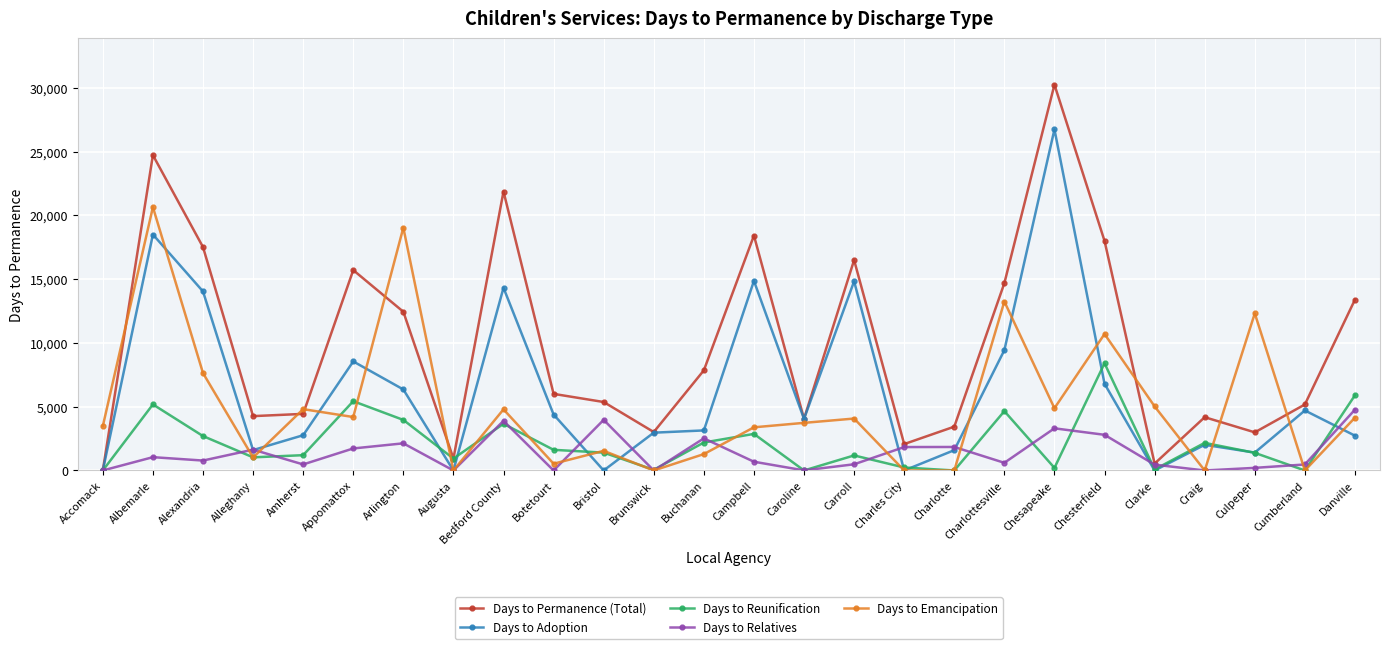

What is the label of the 25th point from the left?

Cumberland